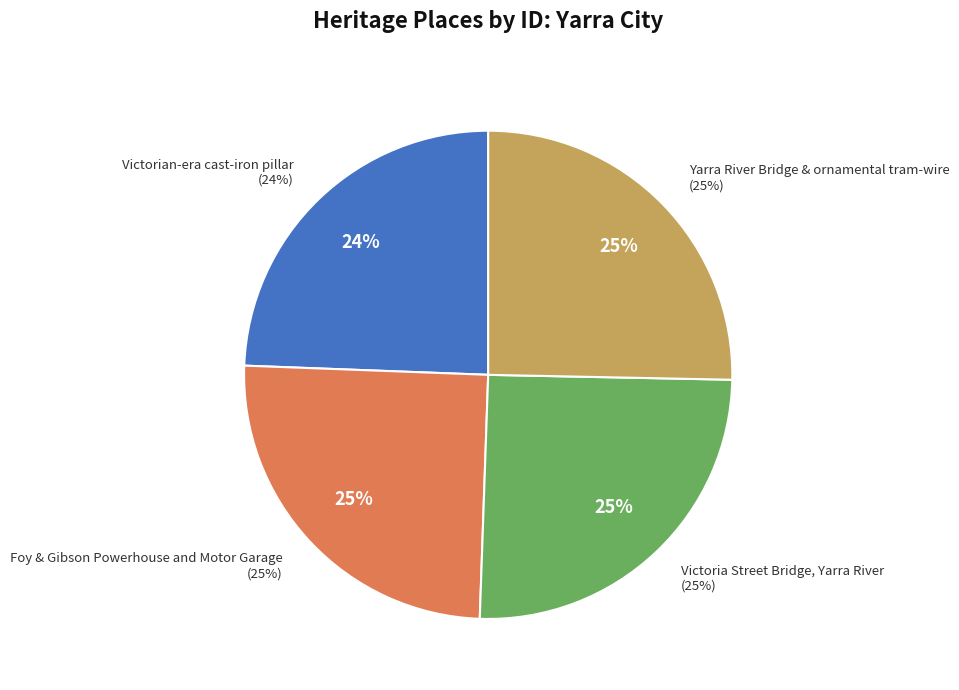

To the nearest percent, what is the difference between the largest and smallest slice percentages?

1%